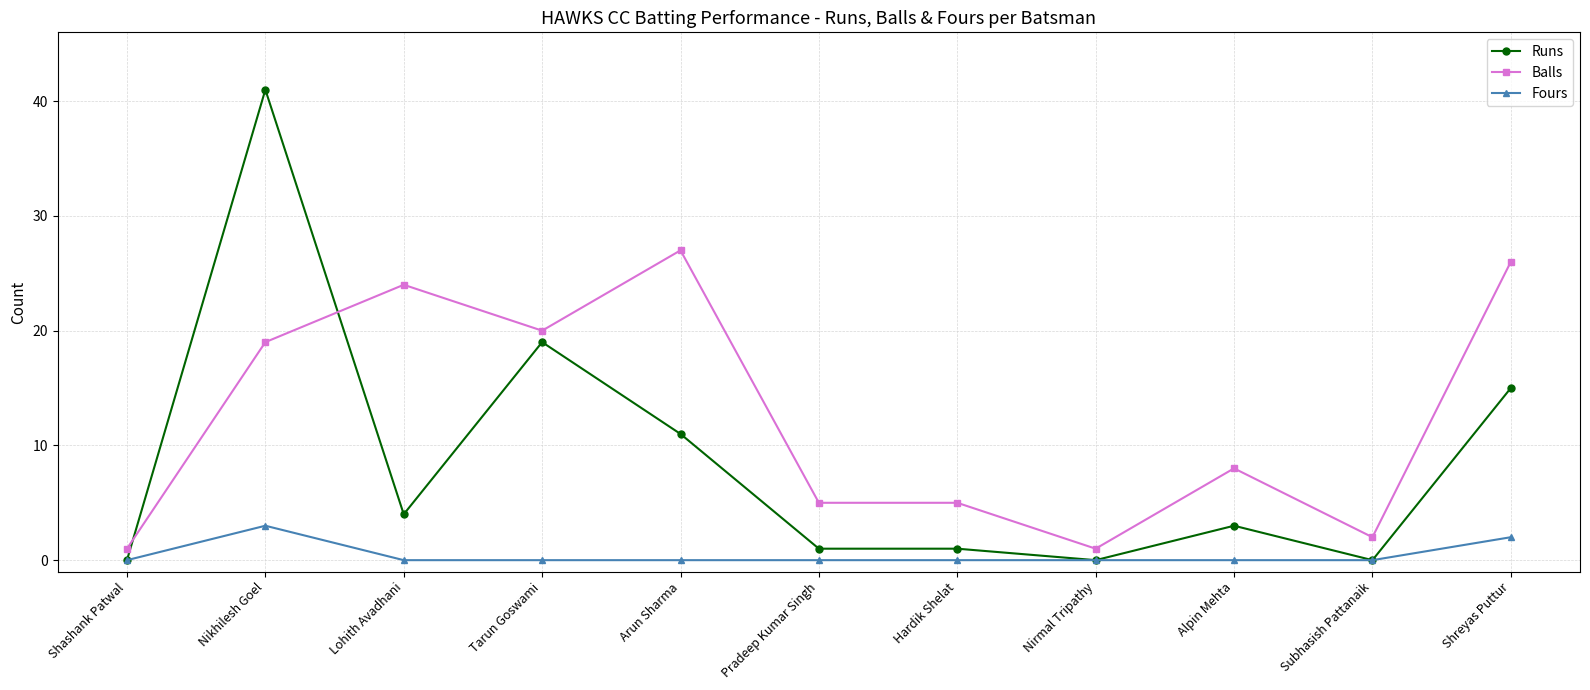

What position from the left is Subhasish Pattanaik?

10